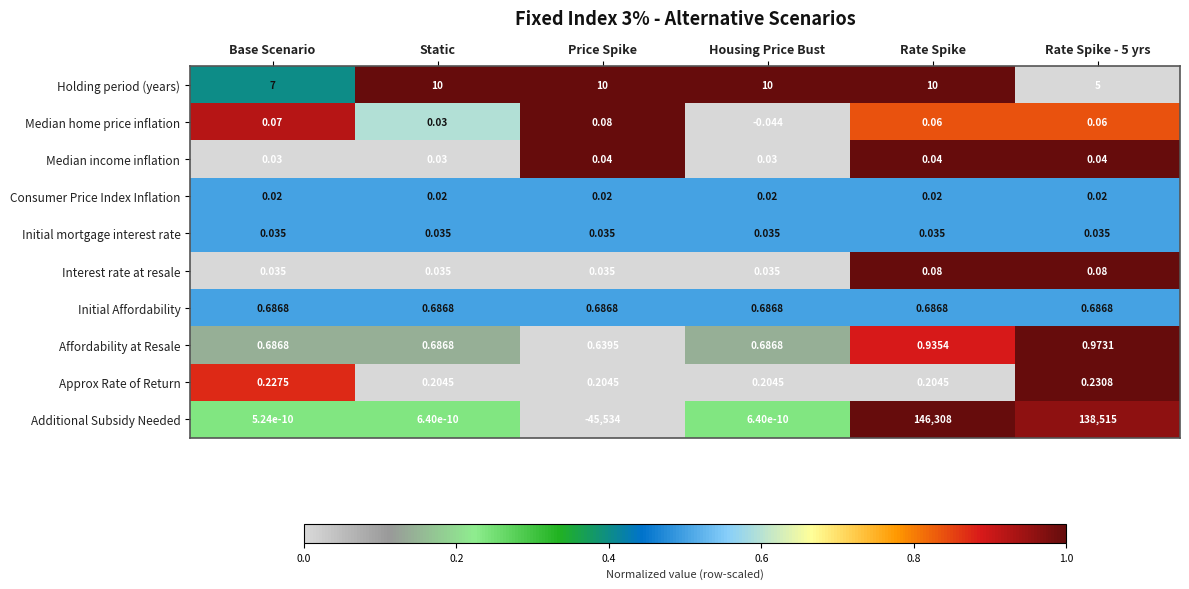

Between Base Scenario and Price Spike, which series saw the biggest shift?

Additional Subsidy Needed